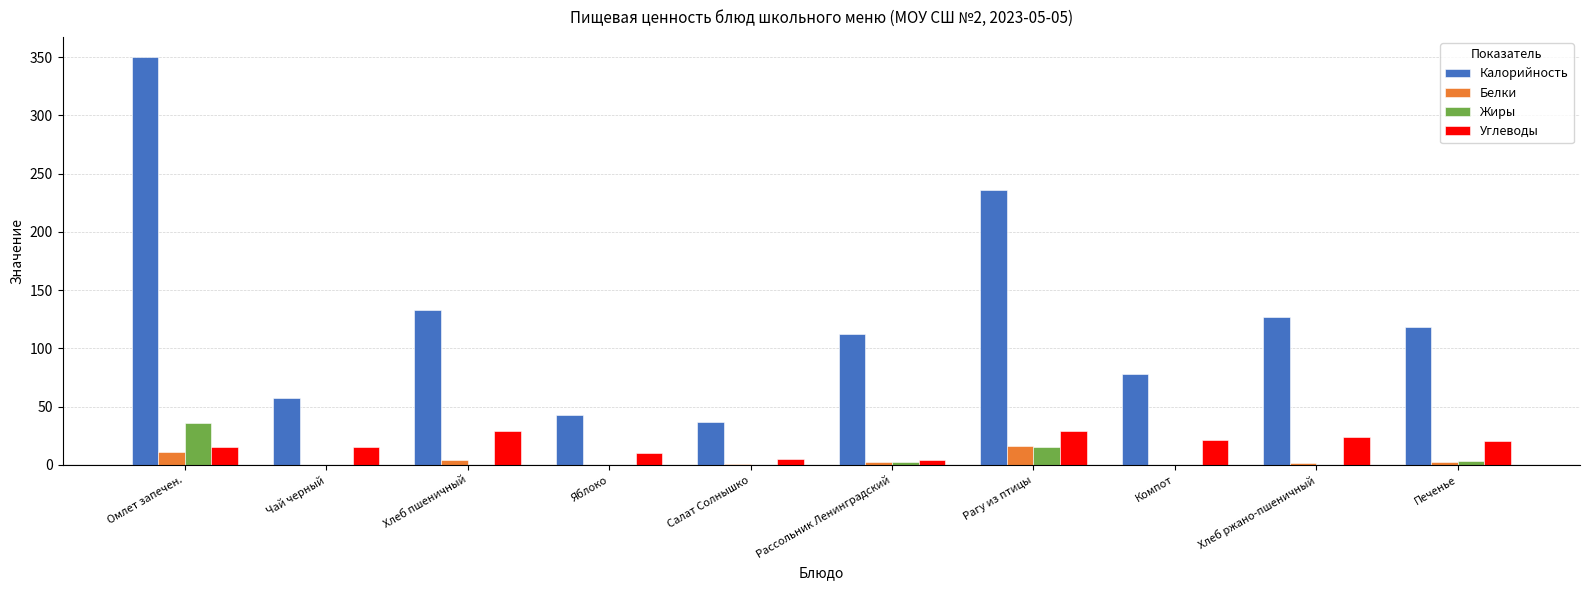

What is the sum of all Калорийность values?

1292.2